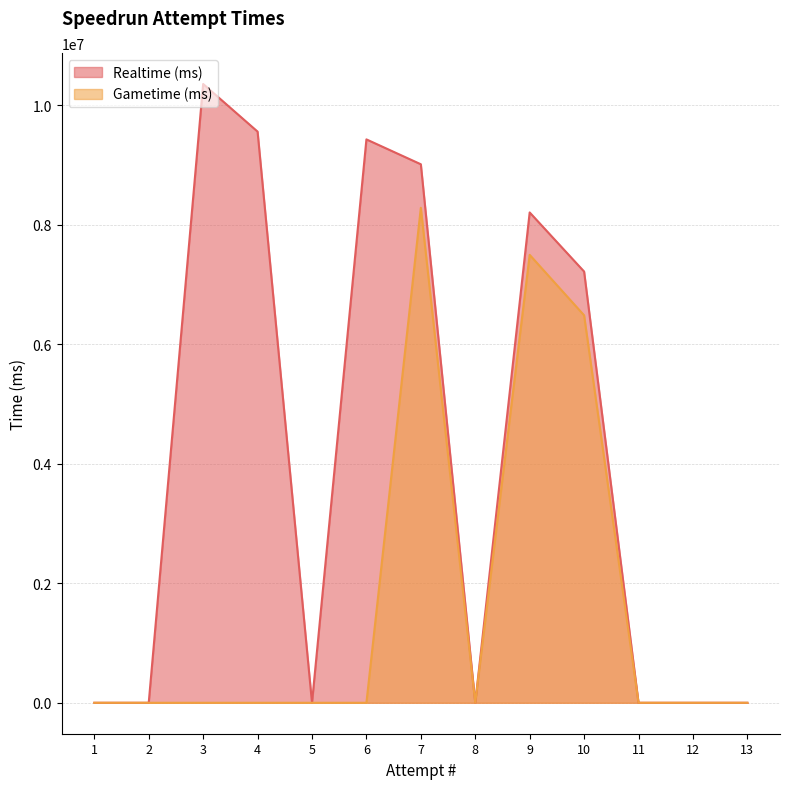

What is the sum of all Gametime (ms) values?

22262493